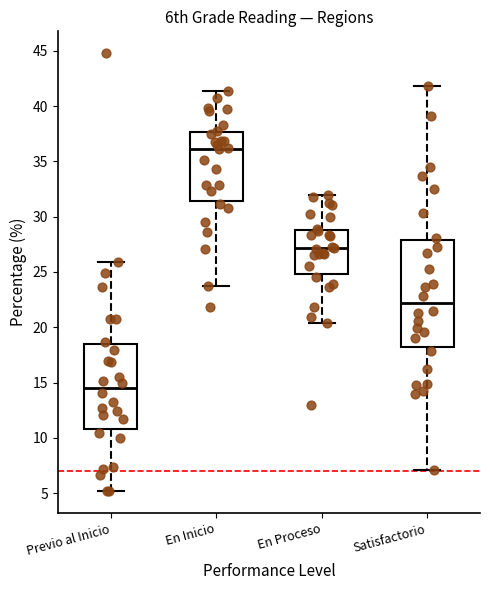

Reading left to right, read every box against the y-axis: the position of its median line, the range the box covers, and the ends of its whiskers. The values are not printed on the chart, so give them approximately, as read against the axis.

Previo al Inicio: median 14.5, box 11.0 to 18.5, whiskers 5.0 to 26.0
En Inicio: median 36.0, box 31.5 to 37.5, whiskers 23.5 to 41.5
En Proceso: median 27.0, box 25.0 to 29.0, whiskers 20.5 to 32.0
Satisfactorio: median 22.0, box 18.0 to 28.0, whiskers 7.0 to 42.0